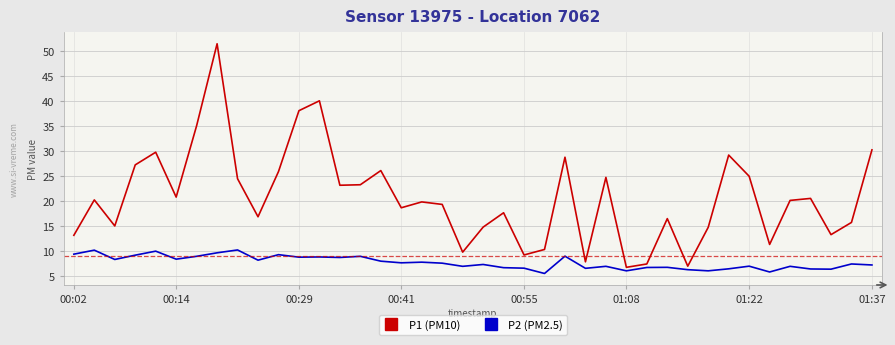

What is the highest value of the P1 (PM10) series?

51.5